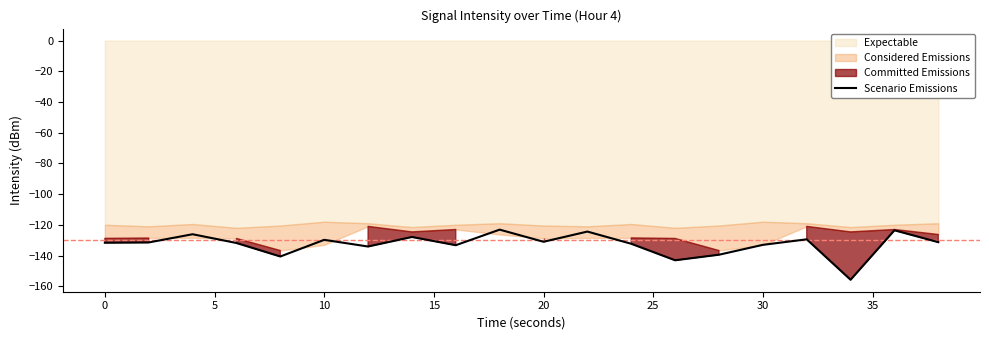

Is it true that Scenario Emissions equals -235.2 at 20?

False